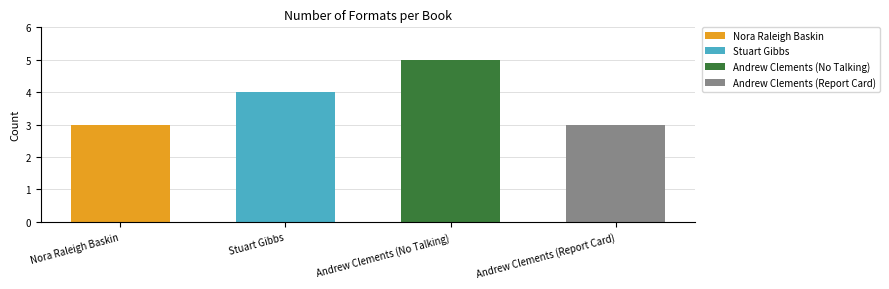

Reading right to left, extract all data points from this chart.

Andrew Clements (Report Card)=3	Andrew Clements (No Talking)=5	Stuart Gibbs=4	Nora Raleigh Baskin=3